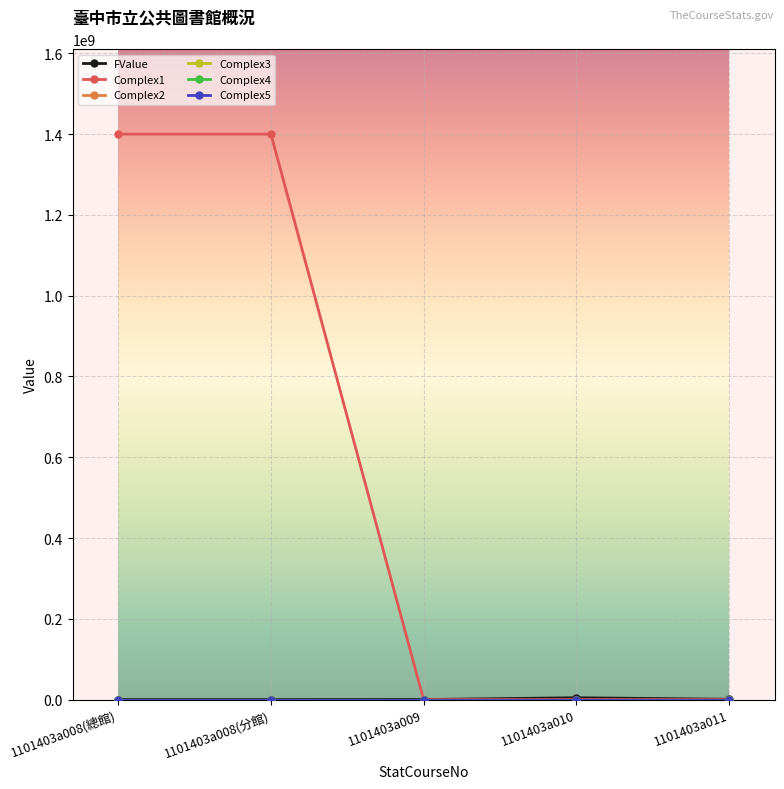

Does the chart have visible grid lines?

Yes